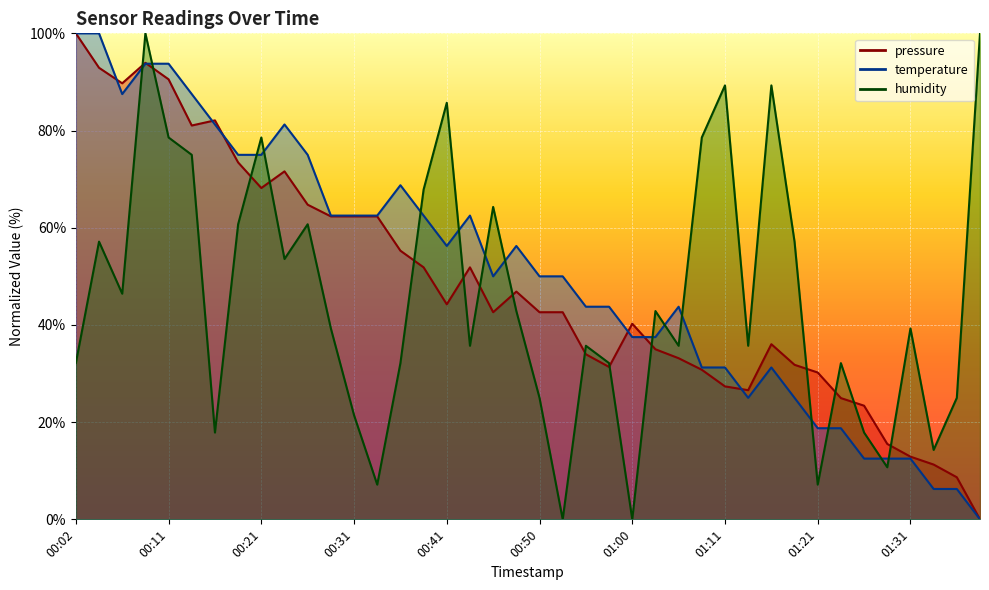

At which label does temperature reach its minimum?

01:39